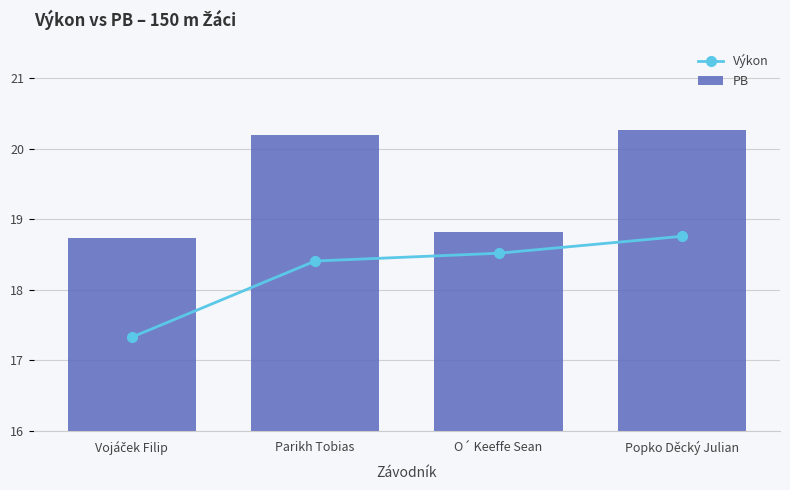

List the series in order of their peak value, lowest first.

Výkon, PB